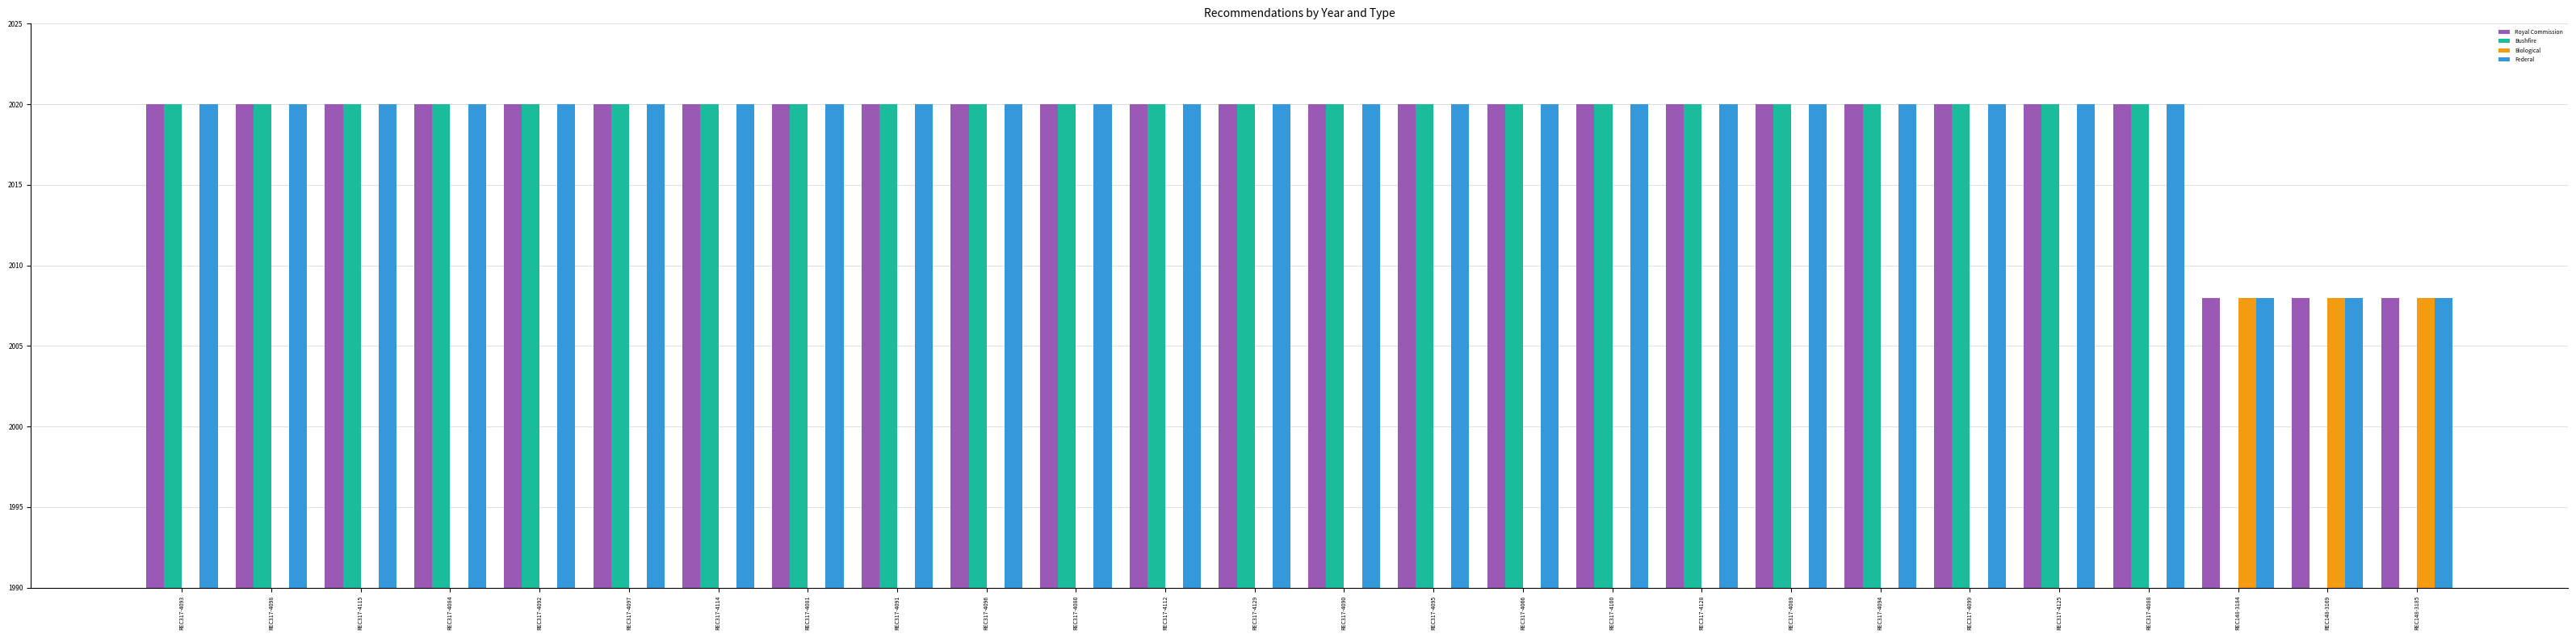

What is the sum of all Biological values?

6024